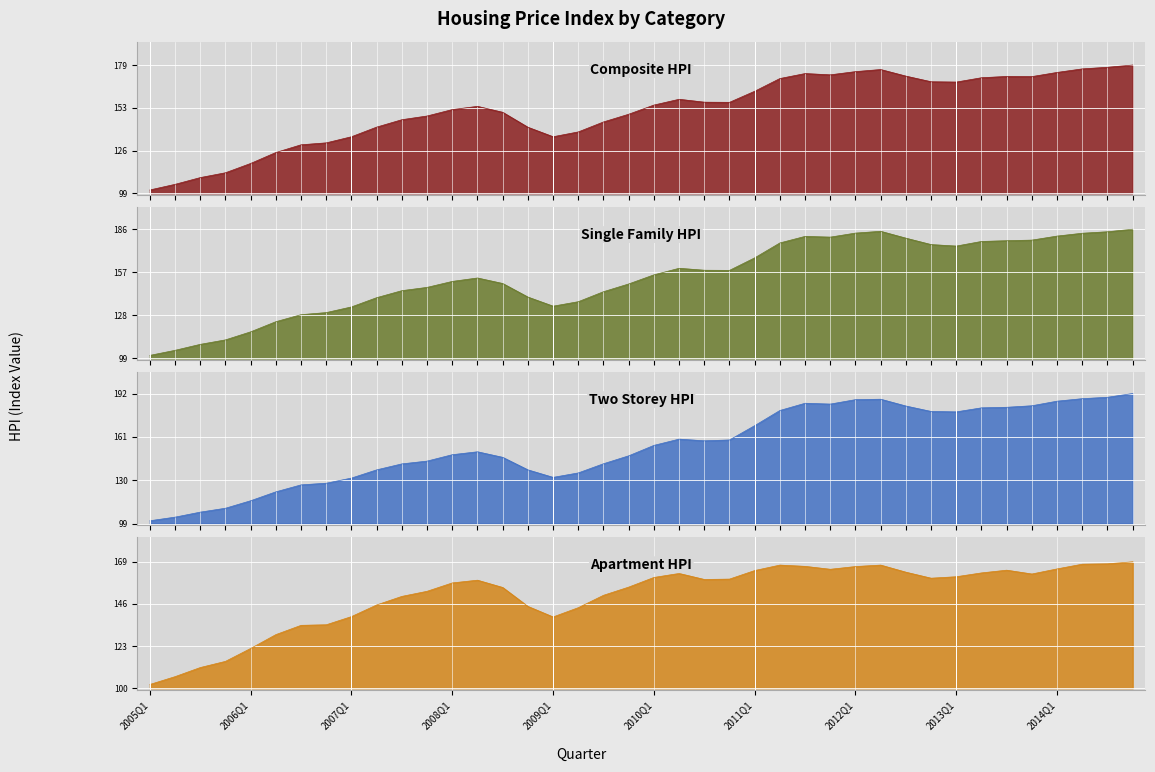

How many intersections are there between Composite_HPI and Two_Storey_HPI?

1